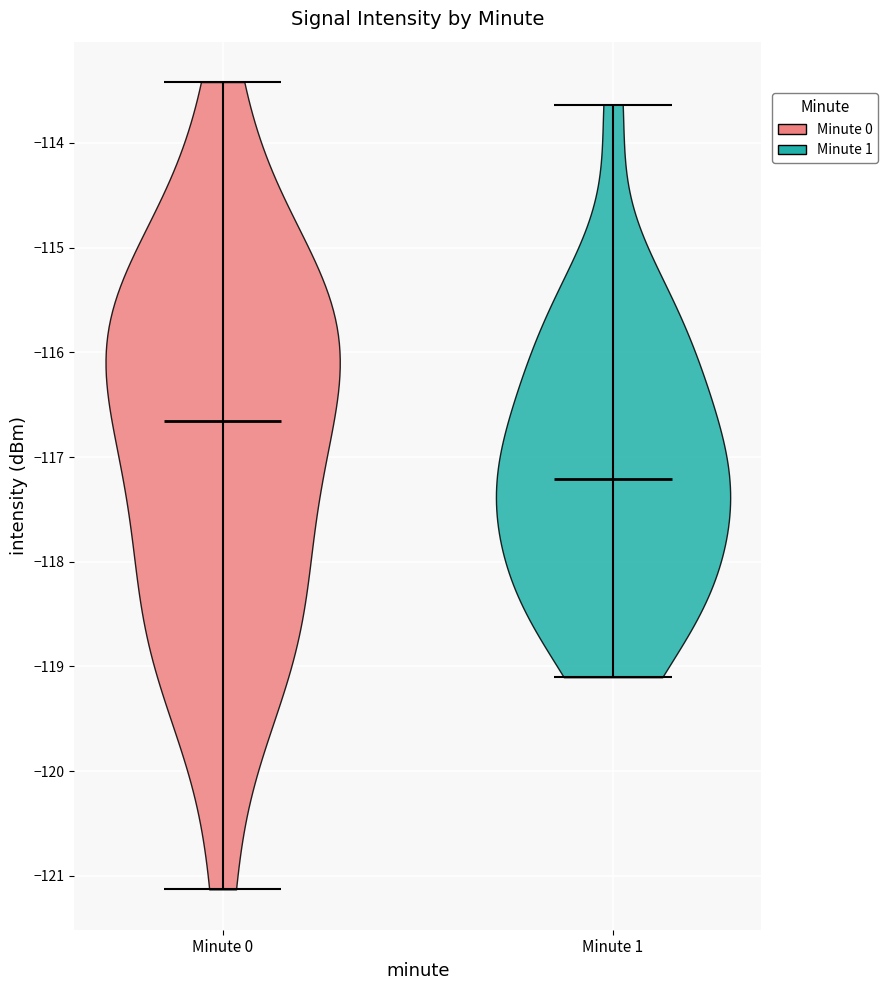

Reading left to right, read every violin against the y-axis: where its median line is, and the lowest and highest points it reaches. The values are not printed on the chart, so give them approximately, as read against the axis.

Minute 0: median line -116.7, lowest point -121.1, highest point -113.4
Minute 1: median line -117.2, lowest point -119.1, highest point -113.6